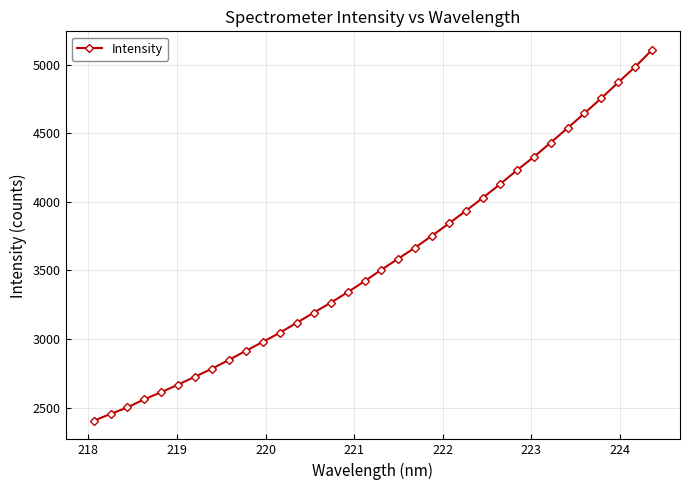

What is the maximum value shown in the chart?

5108.4